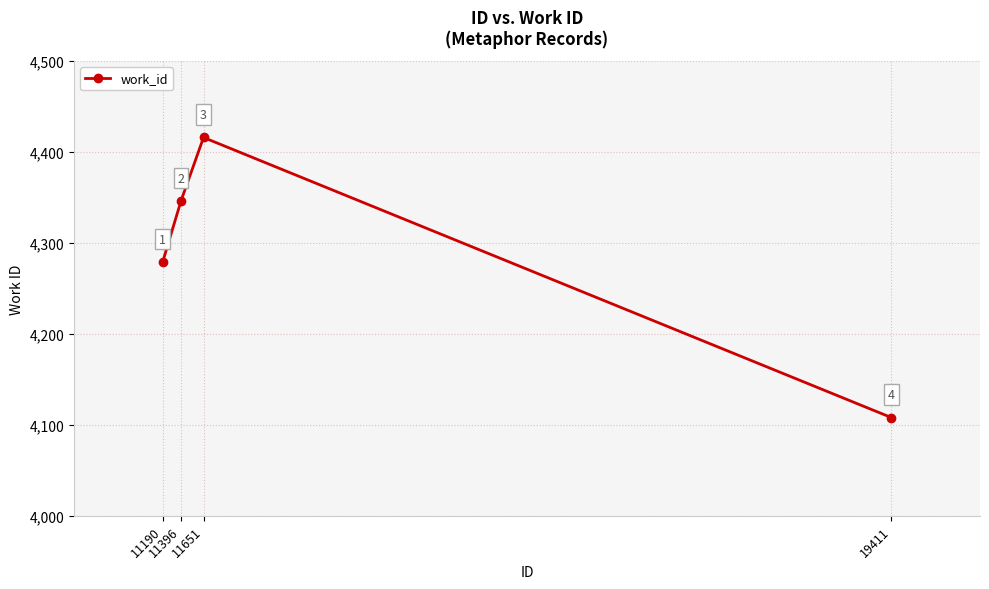

Where is the data nearest to the value 4262?

11190